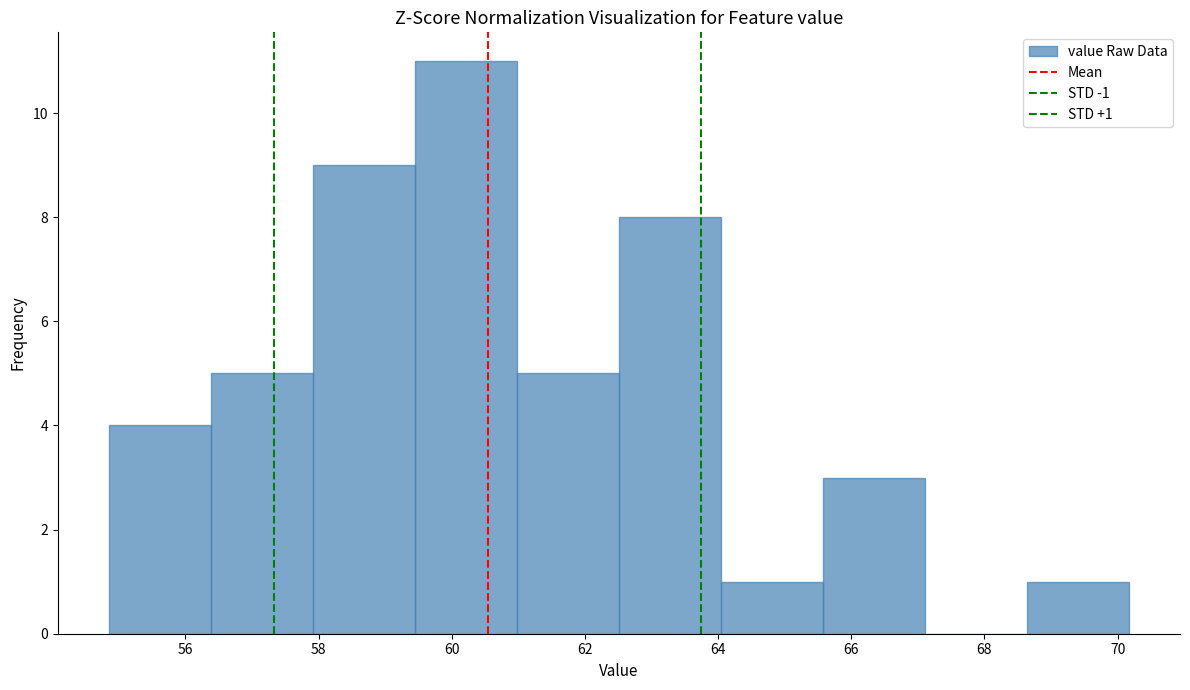

Over which range of the x-axis is the bar tallest?

59.4 to 61.0